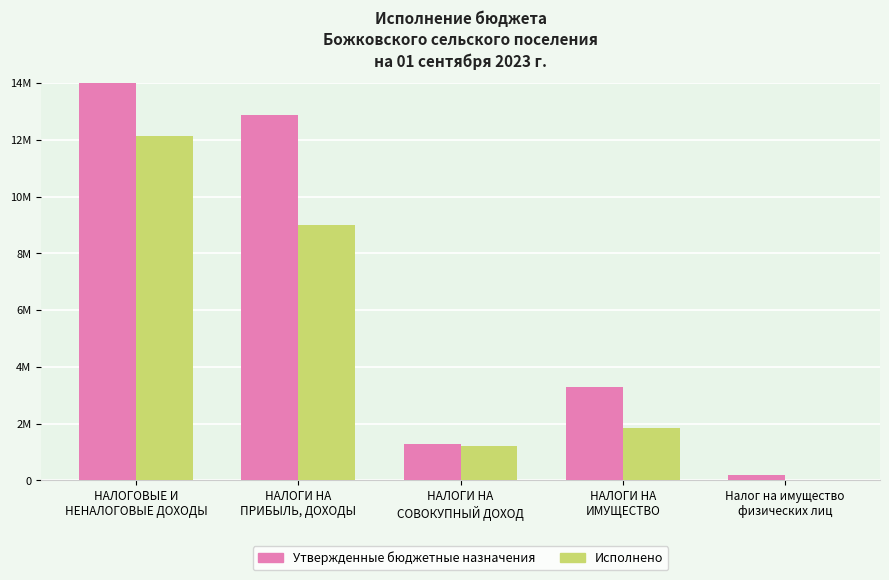

Reading left to right, what are all the values shown in this chart?

Утвержденные бюджетные назначения: 17561200.0	12886600.0	1273400.0	3302000.0	177000.0
Исполнено: 12124604.1	8992945.2	1226802.0	1840284.6	25507.0